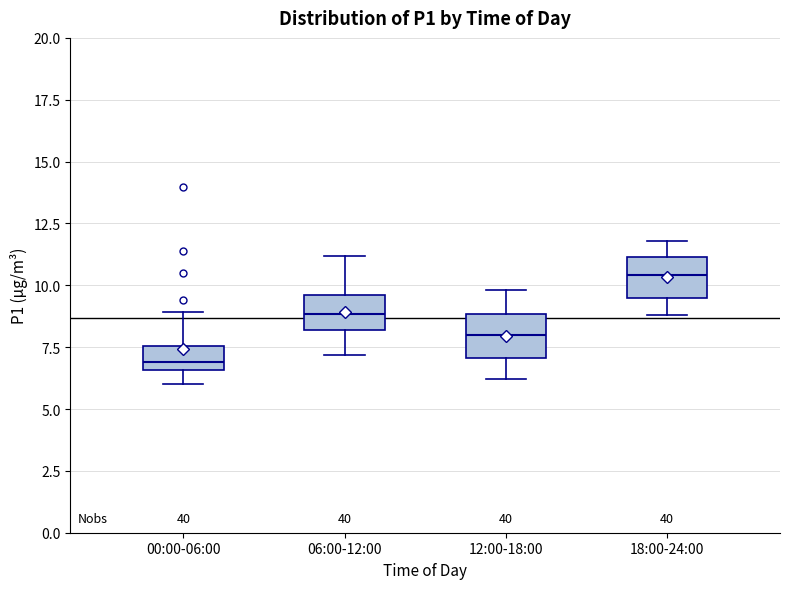

Which box's median line is the highest?

18:00-24:00